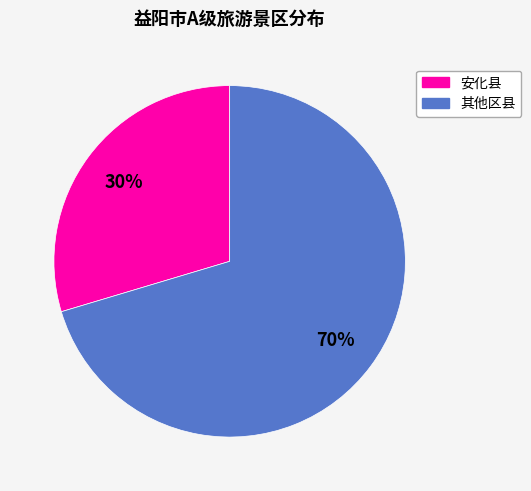

To the nearest percent, what is the average slice percentage?

50%